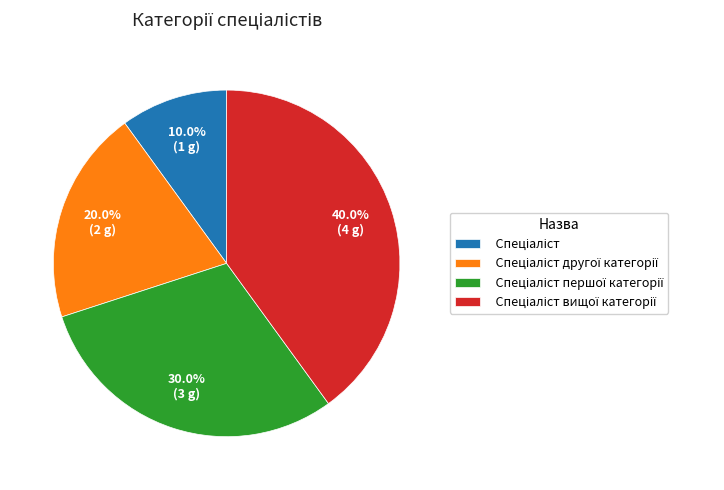

Does any single category account for the majority?

No